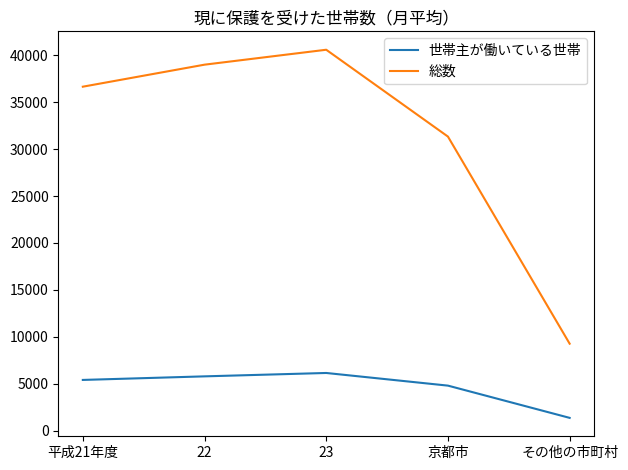

Reading left to right, transcribe all the data shown in this chart.

世帯主が働いている世帯: 5394	5775	6136	4787	1349
総数: 36659	39007	40599	31340	9259